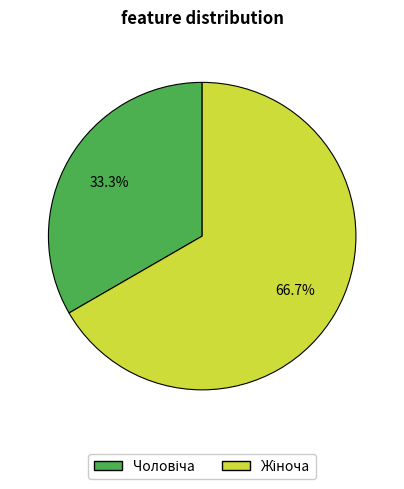

Does any single category account for the majority?

Yes